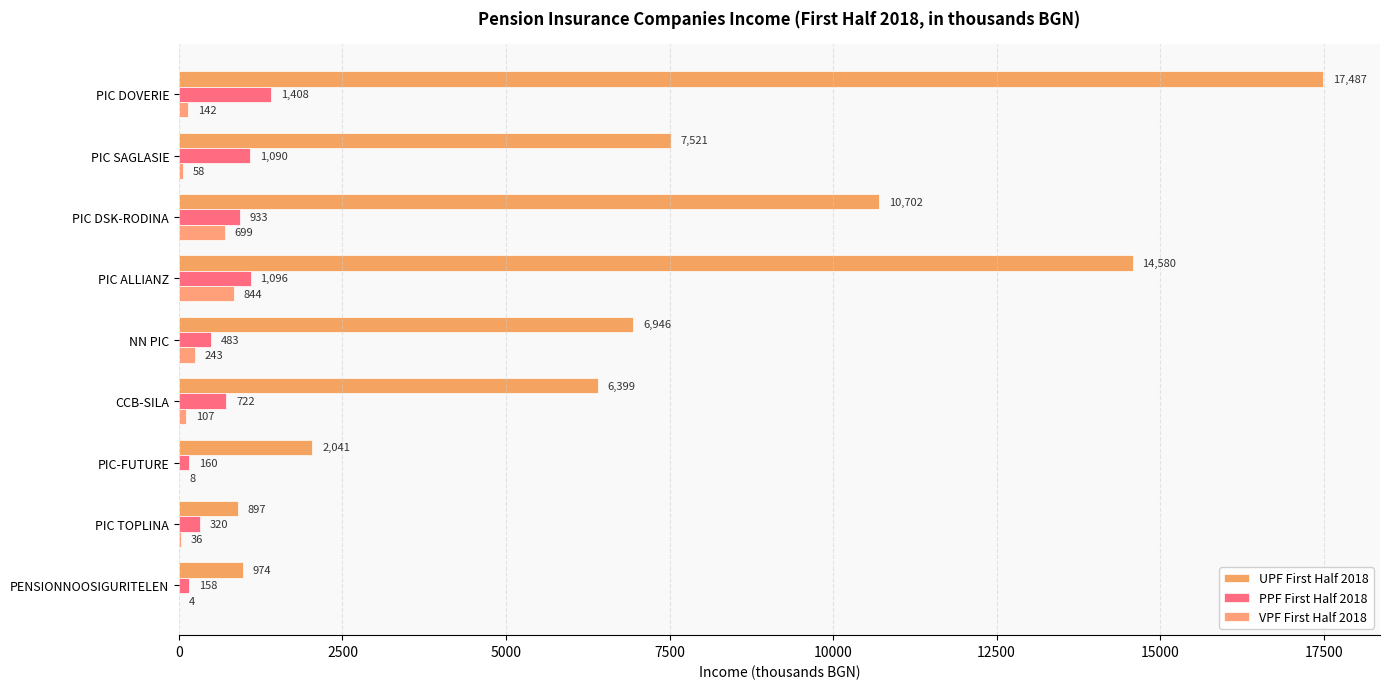

Count the number of data series in this chart.

3